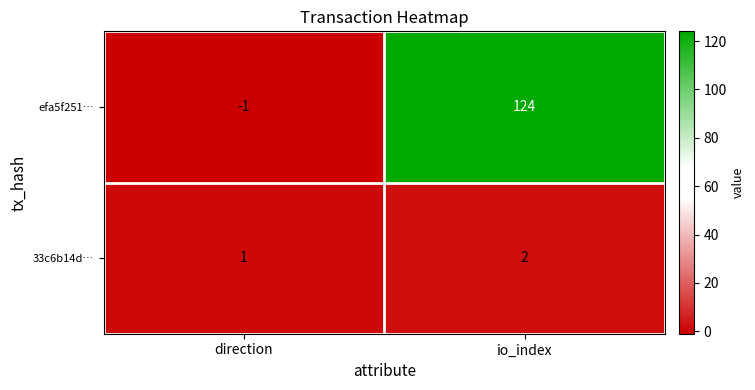

At which label does 33c6b14d… reach its minimum?

direction